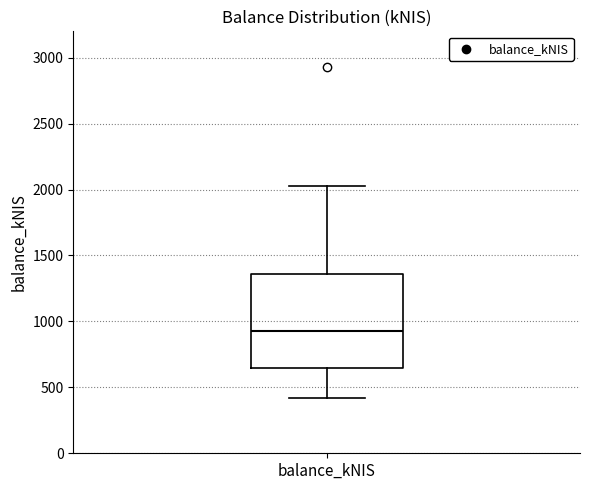

Where does the upper whisker of the box for balance_kNIS end on the y-axis? The values are not printed on the chart, so give them approximately, as read against the axis.

2000